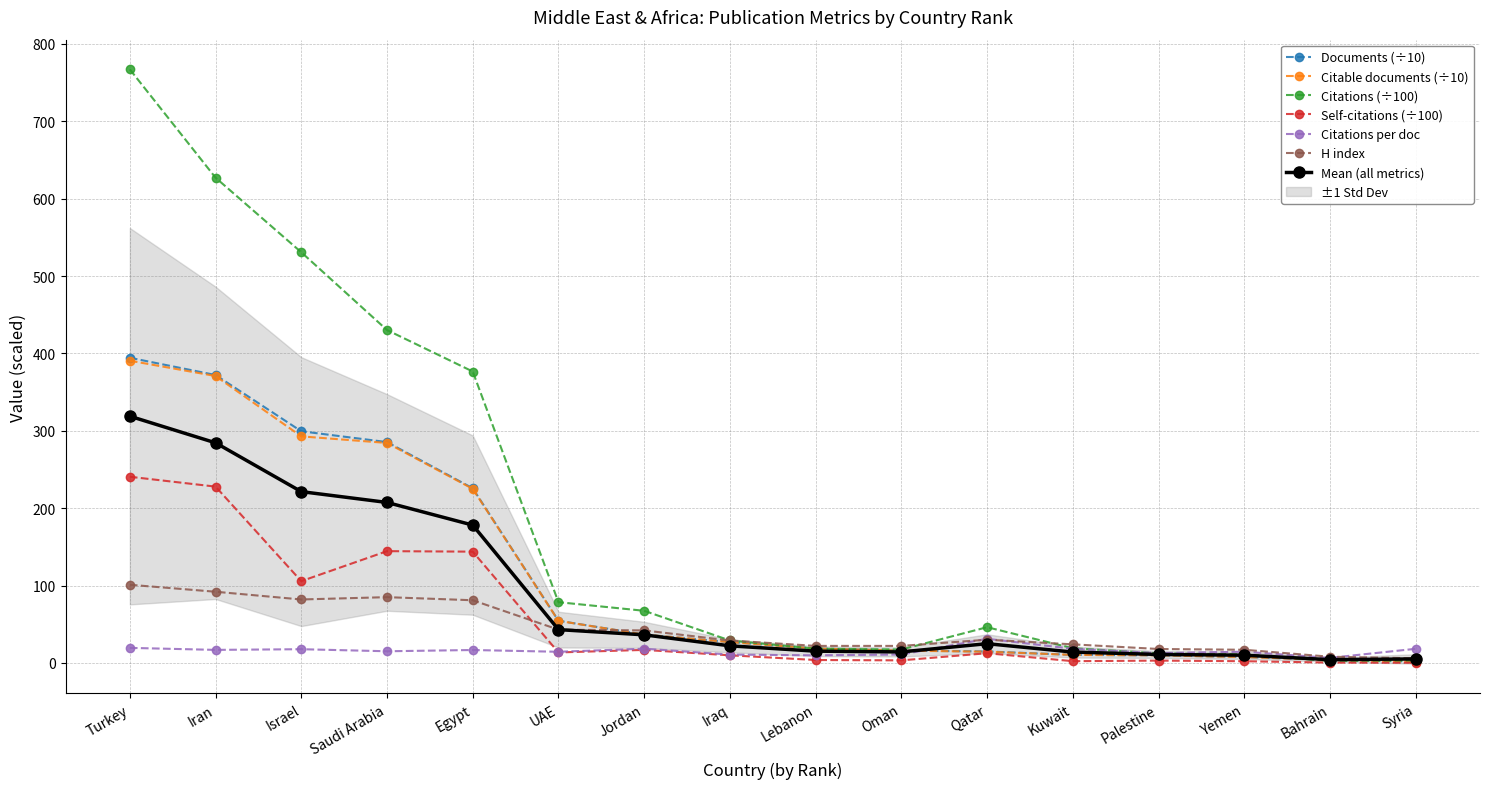

True or false: H index has a value of 82.0 at Israel.

True